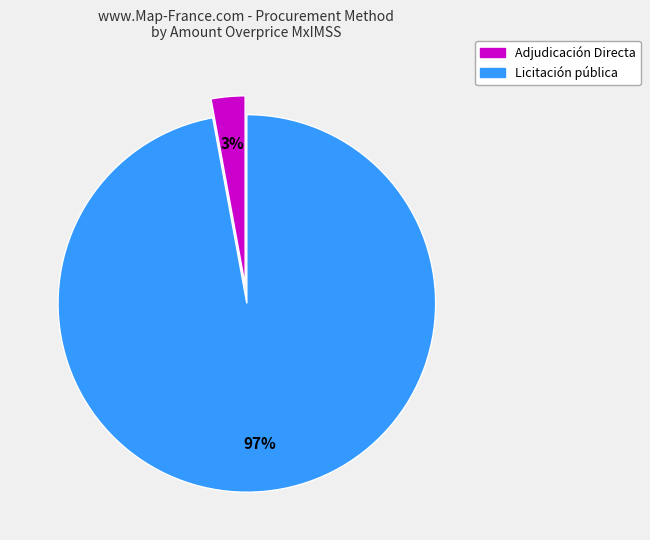

Which category has the smallest portion of the pie?

Adjudicación Directa